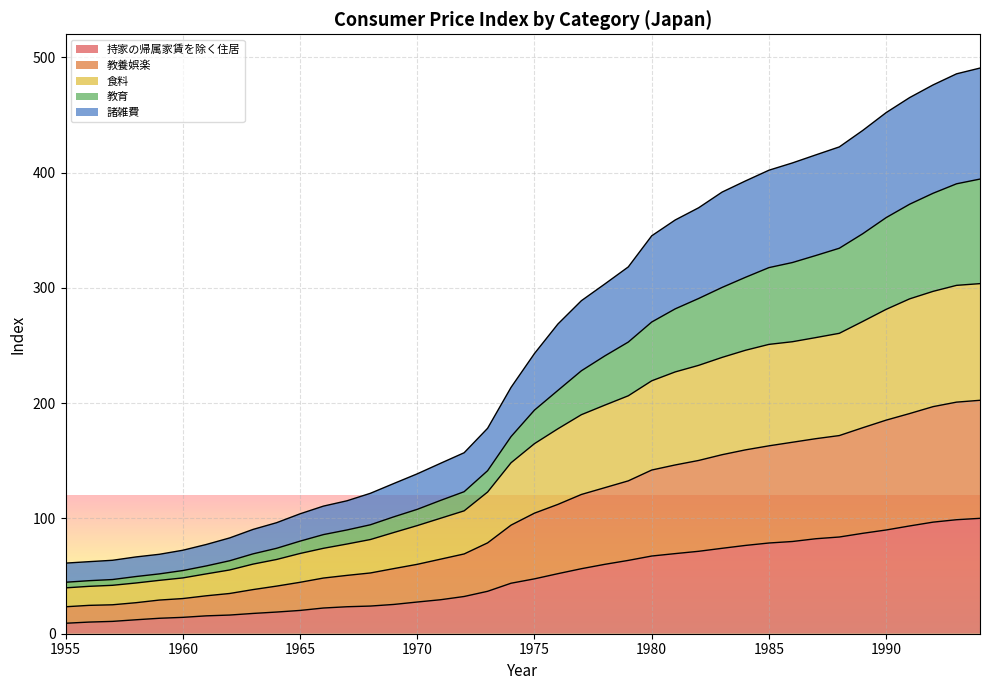

What is the highest value of the 持家の帰属家賃を除く住居 series?

100.1